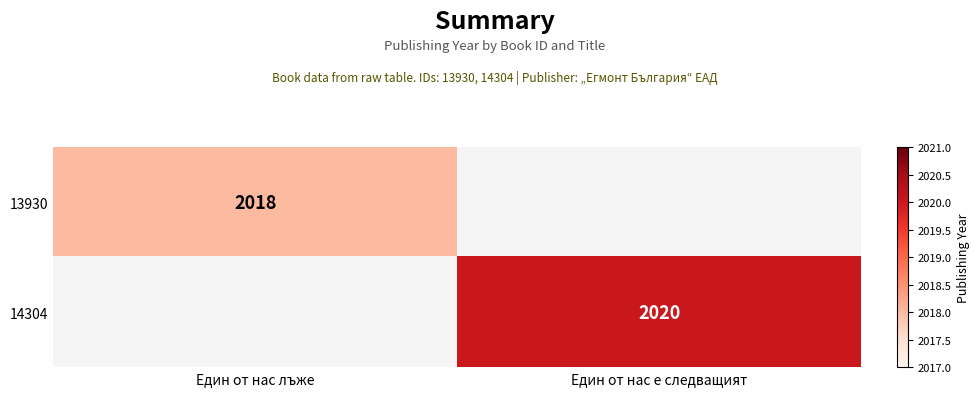

The value of 14304 at Един от нас е следващият is 1079. True or false?

False